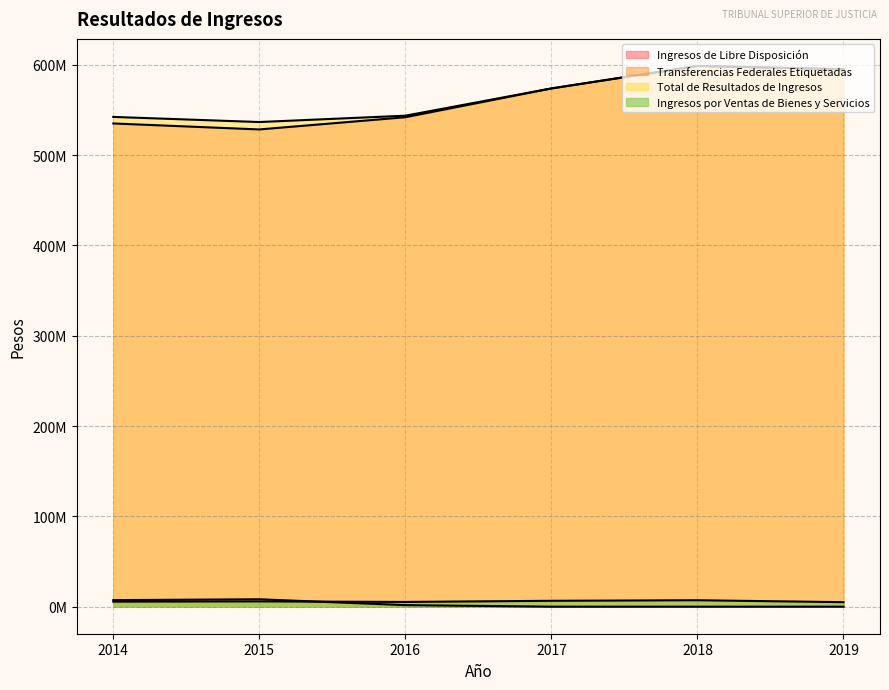

What value does the Ingresos por Ventas de Bienes y Servicios series have at 2019?

5000000.0